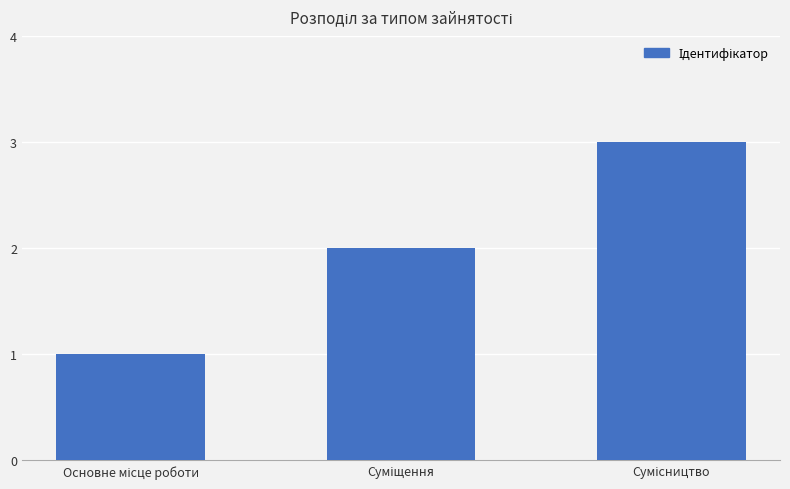

What is the average value?

2